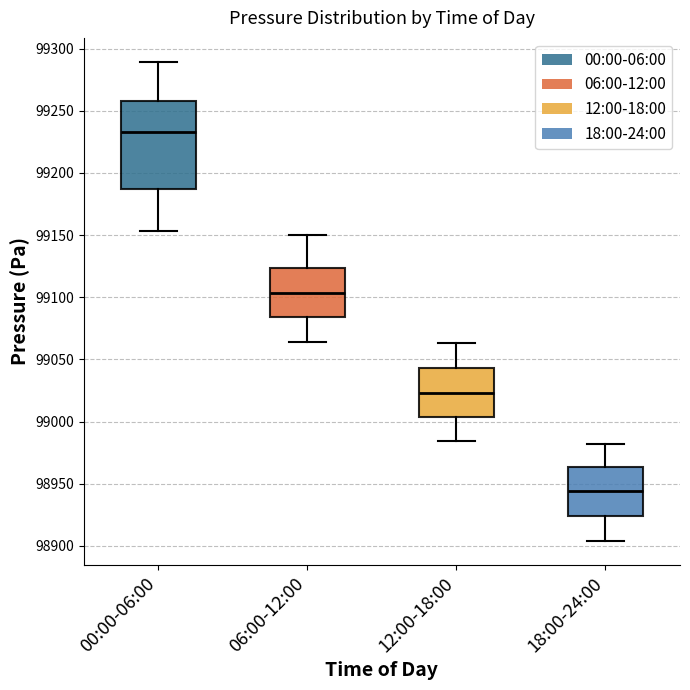

Reading left to right, transcribe this box plot: for each box, give where its median line is, the range the box spans, and where its two whiskers end, as read against the y-axis. The values are not printed on the chart, so give them approximately, as read against the axis.

00:00-06:00: median 99235, box 99185 to 99260, whiskers 99155 to 99290
06:00-12:00: median 99105, box 99085 to 99125, whiskers 99065 to 99150
12:00-18:00: median 99025, box 99005 to 99045, whiskers 98985 to 99065
18:00-24:00: median 98945, box 98925 to 98965, whiskers 98905 to 98980